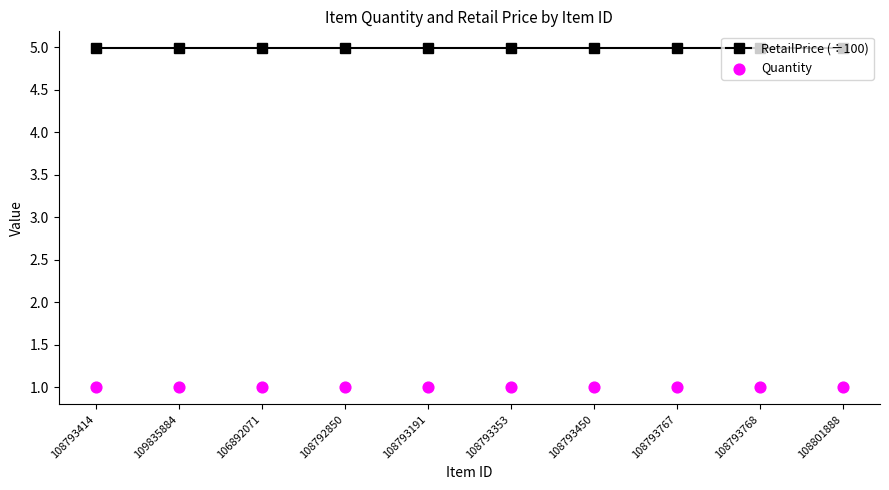

At which category is the sum across all series the highest?

108793414